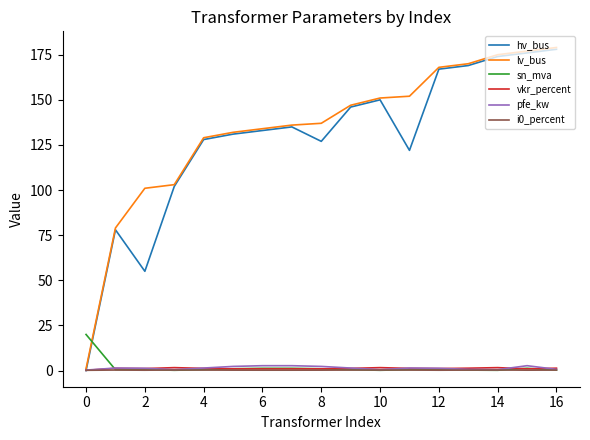

How many times do lv_bus and sn_mva cross each other?

1